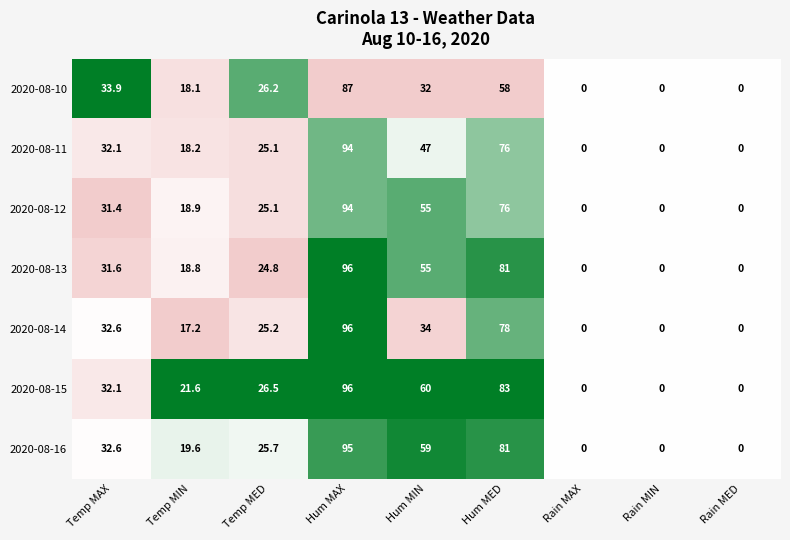

What is the total value across all series at Rain MAX?

0.0